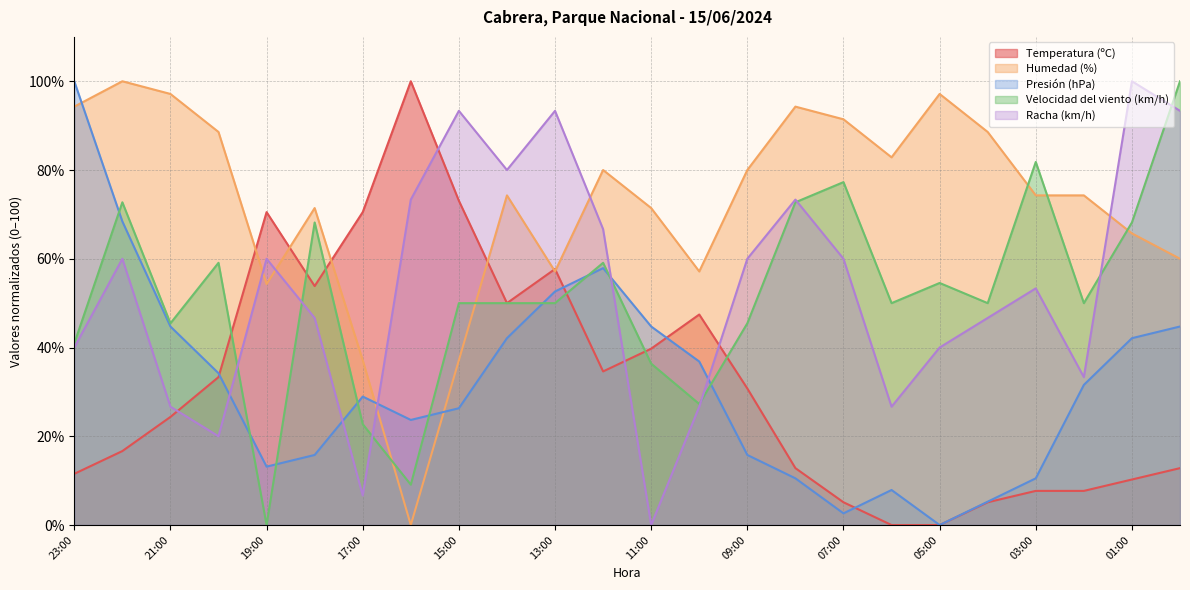

In Temperatura (ºC), how many points are lower than both neighbors (excluding endpoints)?

3